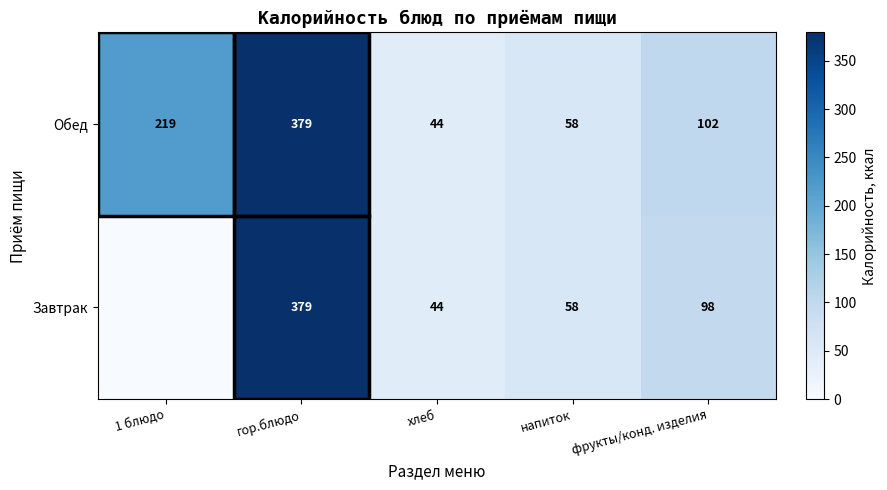

At how many categories does at least one series exceed 45?

4